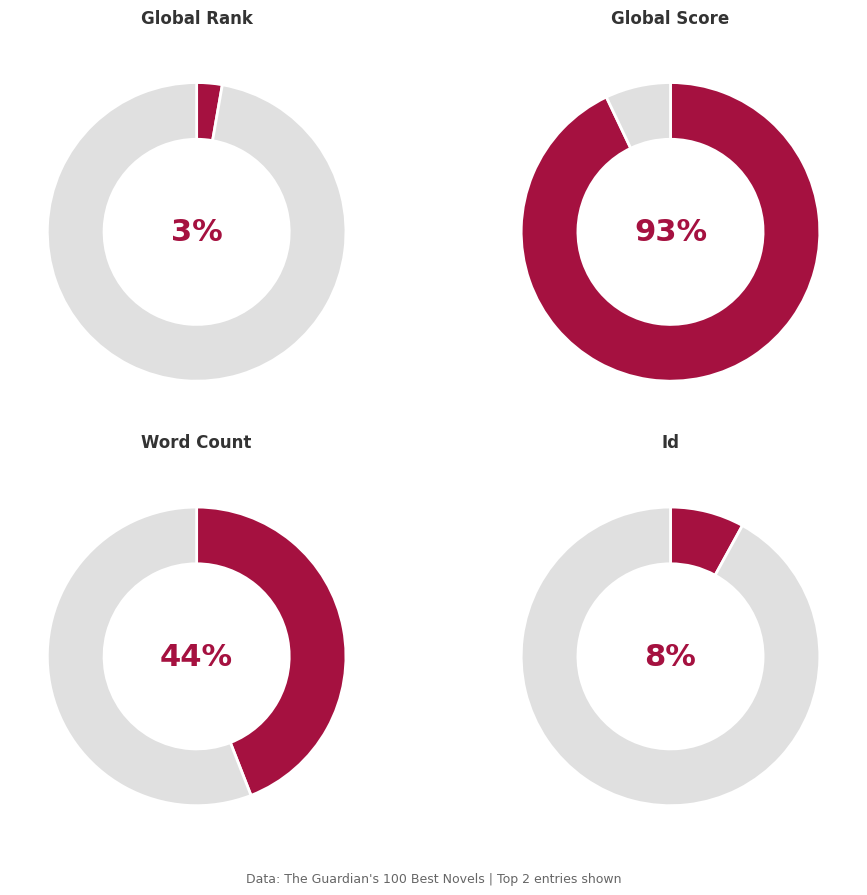

The Midnight's Children slice represents 93% of the pie. True or false?

True